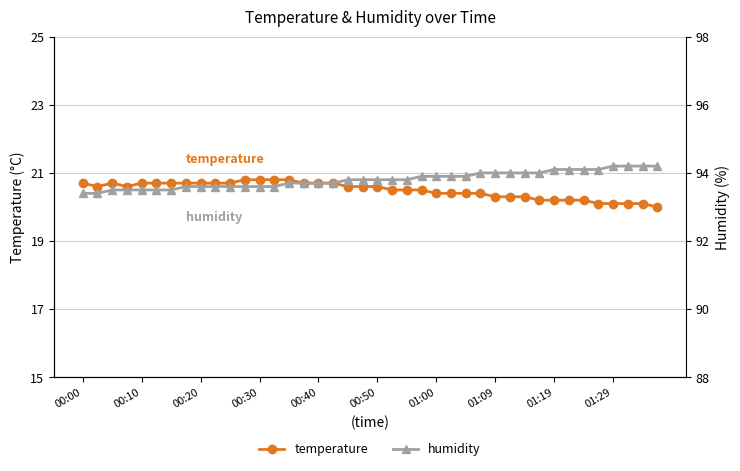

What value does the humidity series have at 30?

94.0